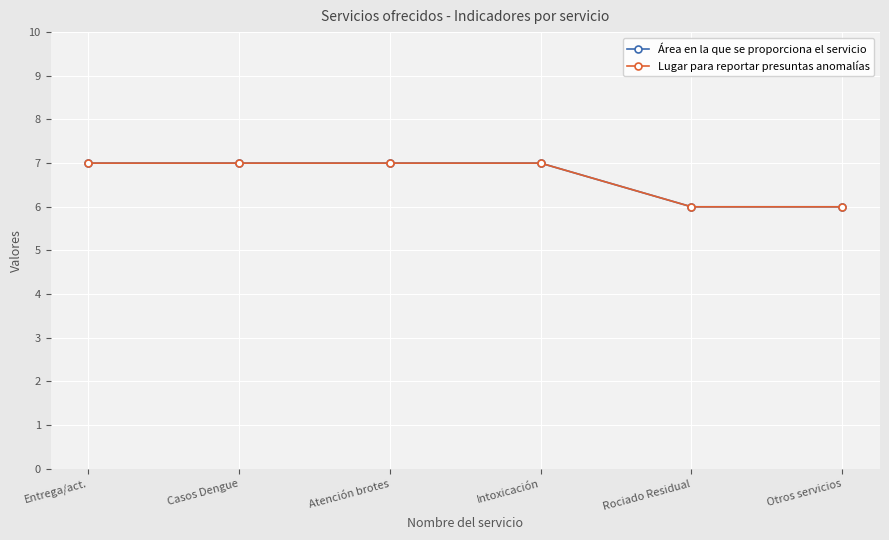

Is the value of Lugar para reportar presuntas anomalías at Casos Dengue greater than the value of Área en la que se proporciona el servicio at Entrega/act.?

No